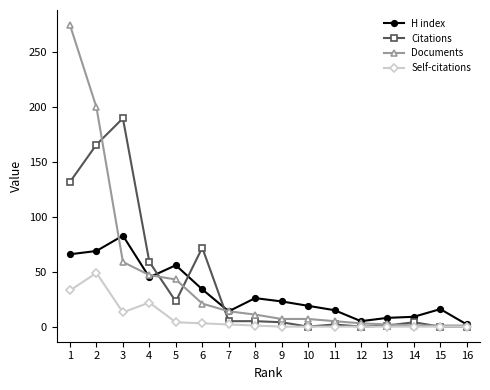

The Self-citations series shows 0 at 12. True or false?

True